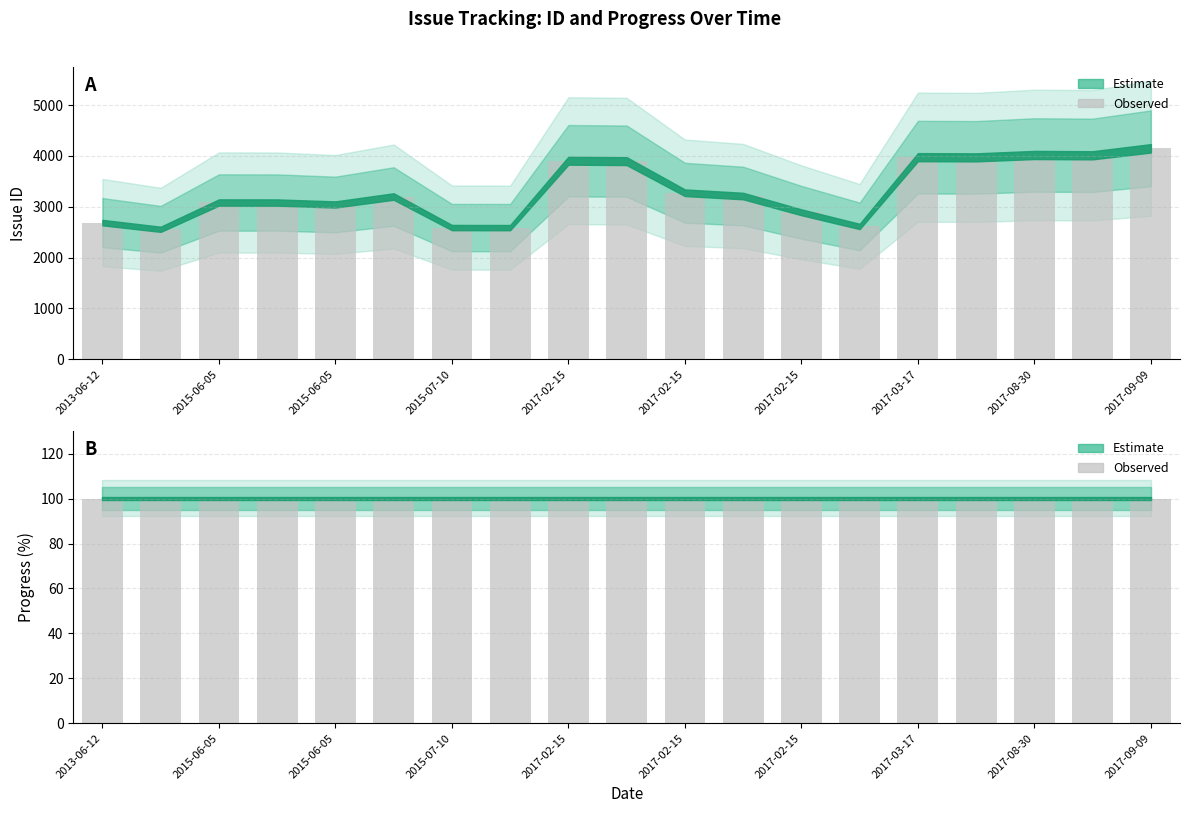

Which series changed the most between 2015-06-05 and 15?

Issue ID (observed)